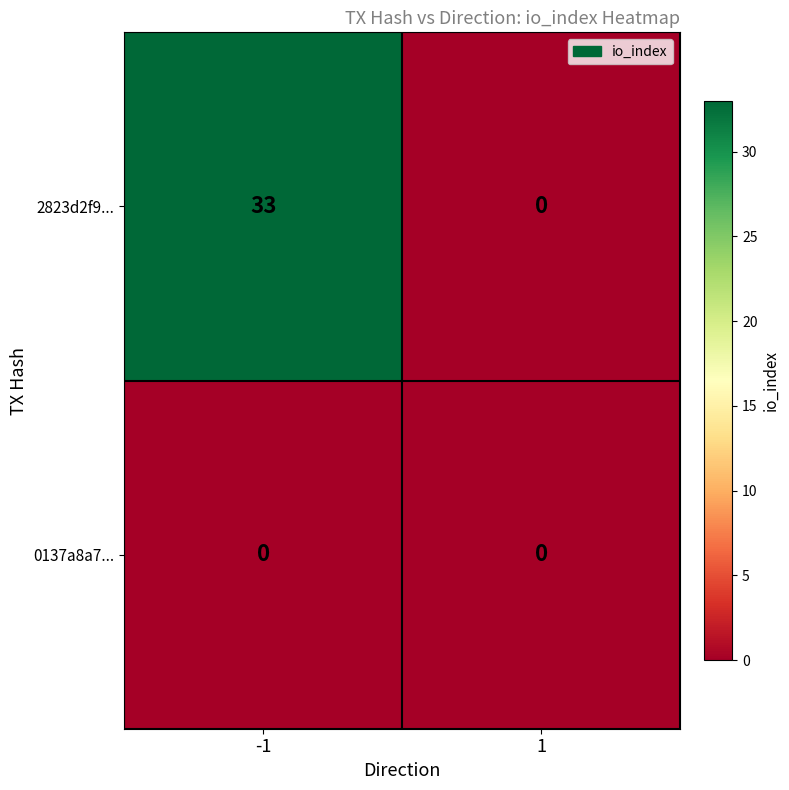

Which series has the widest spread of values?

2823d2f9...